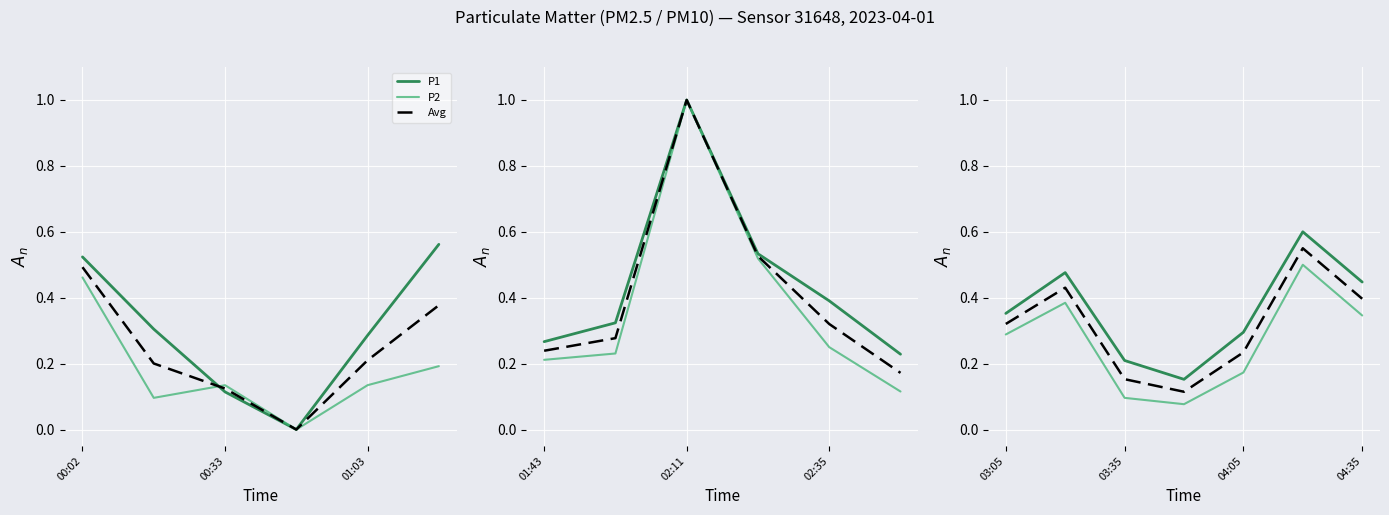

What is the value of the P2 point at the 5th from the left?

0.2